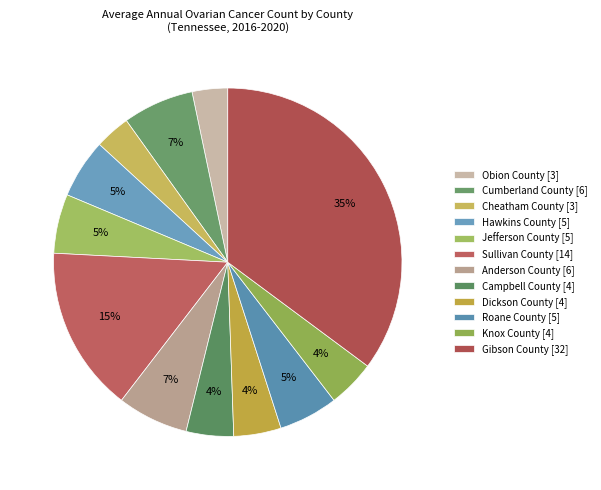

Approximately how many times larger is the value at Hawkins County compared to Anderson County?

0.8